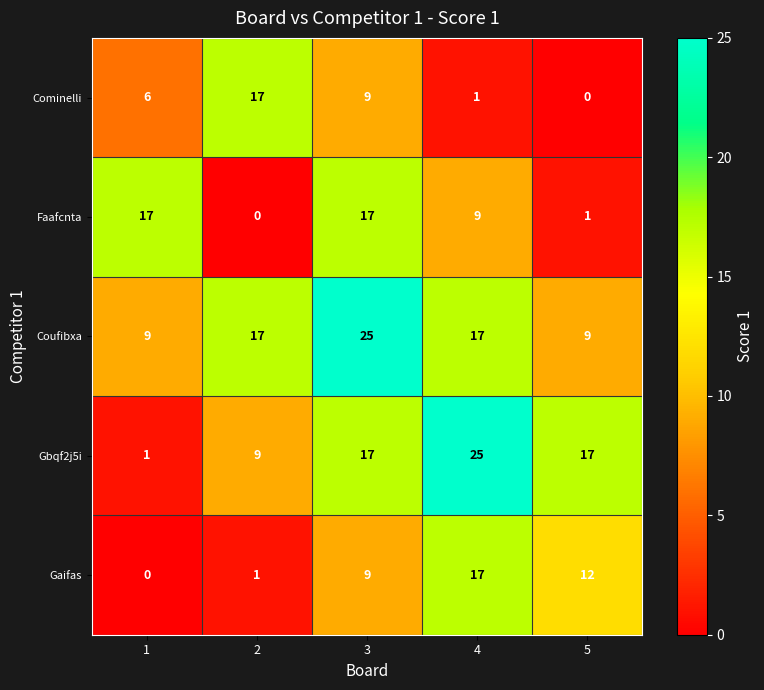

The value of Coufibxa at 4 is 17. True or false?

True